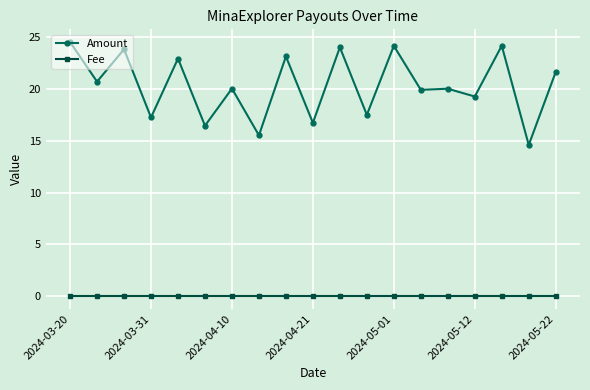

True or false: Fee and Amount cross at least once.

False